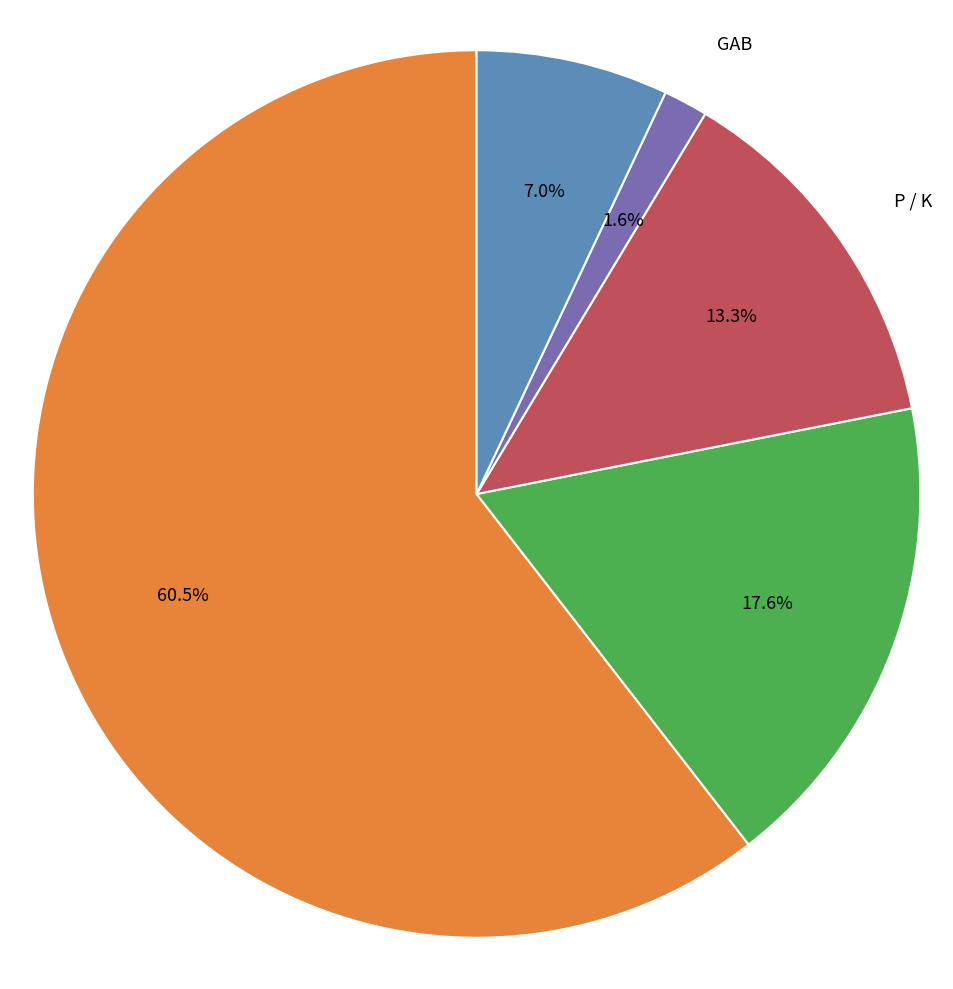

Does any single category account for the majority?

Yes